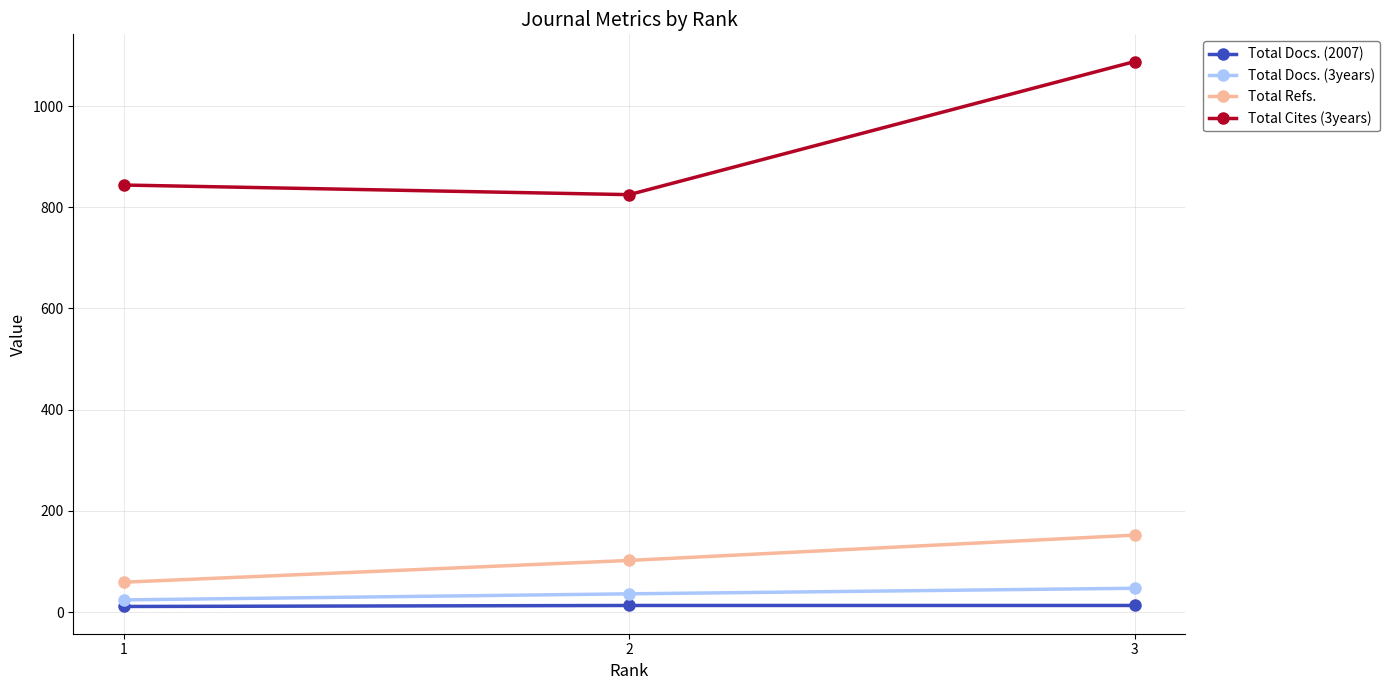

How many Total Docs. (2007) values are between 11 and 13?

3